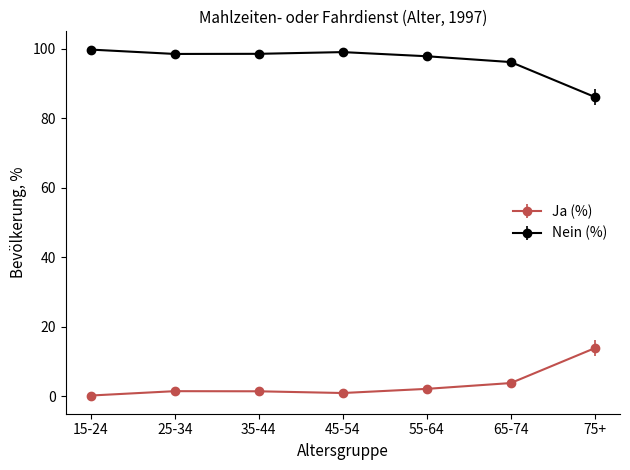

Is the value of Ja (%) at 15-24 greater than the value of Nein (%) at 45-54?

No